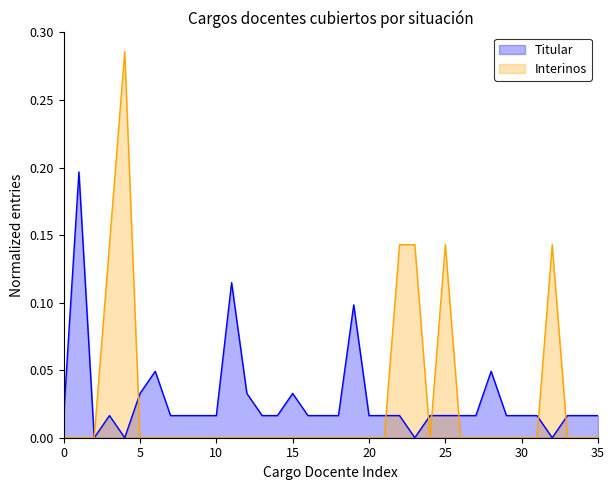

At 15, list the series in order from smallest to largest.

Interinos, Titular